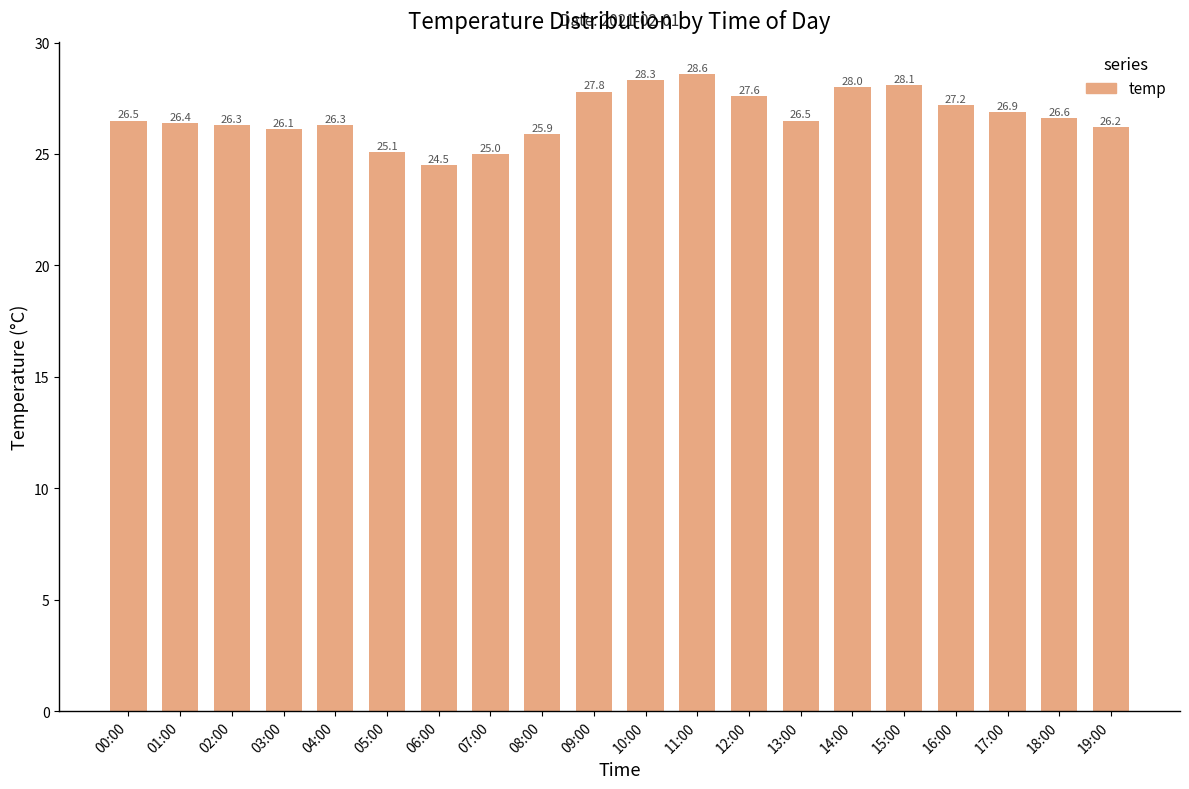

Approximately how many times larger is the value at 00:00 compared to 10:00?

0.9